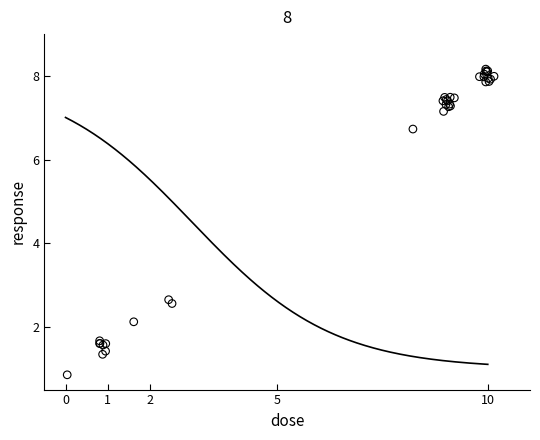

What Y value in the scatter plot is closest to 4?

2.6